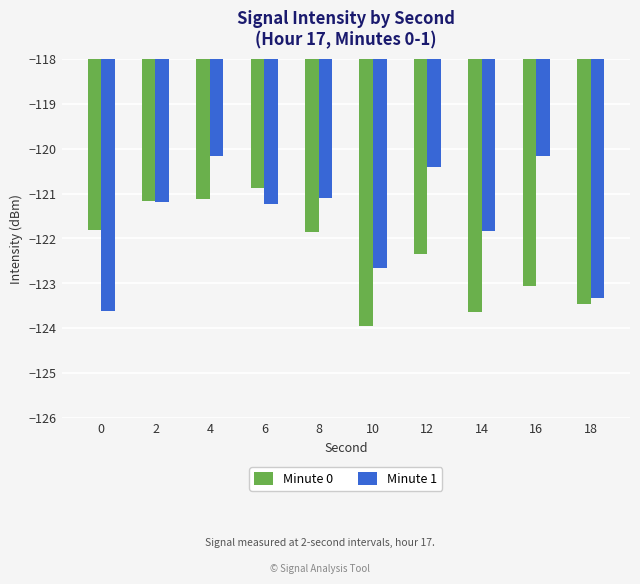

What is the average value of the Minute 0 series?

-122.3